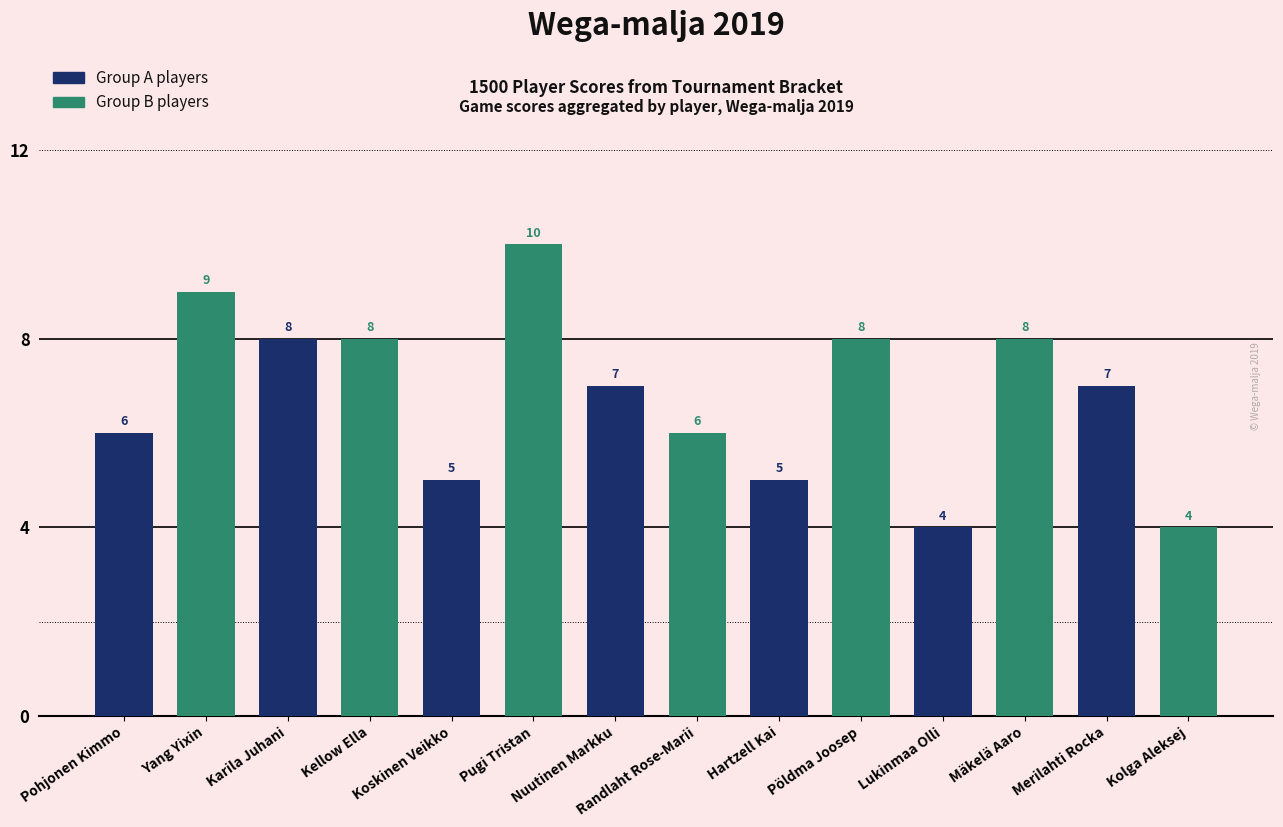

What is the difference between the highest and lowest values at Hartzell Kai?

3